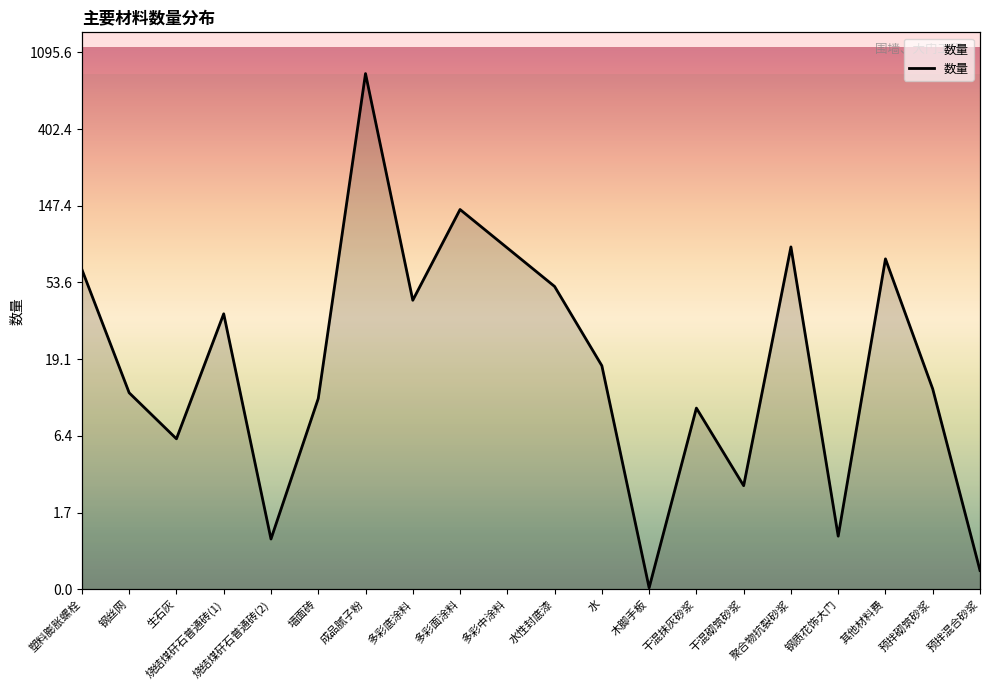

Is it true that the value at 烧结煤矸石普通砖(2) is 0.3?

False